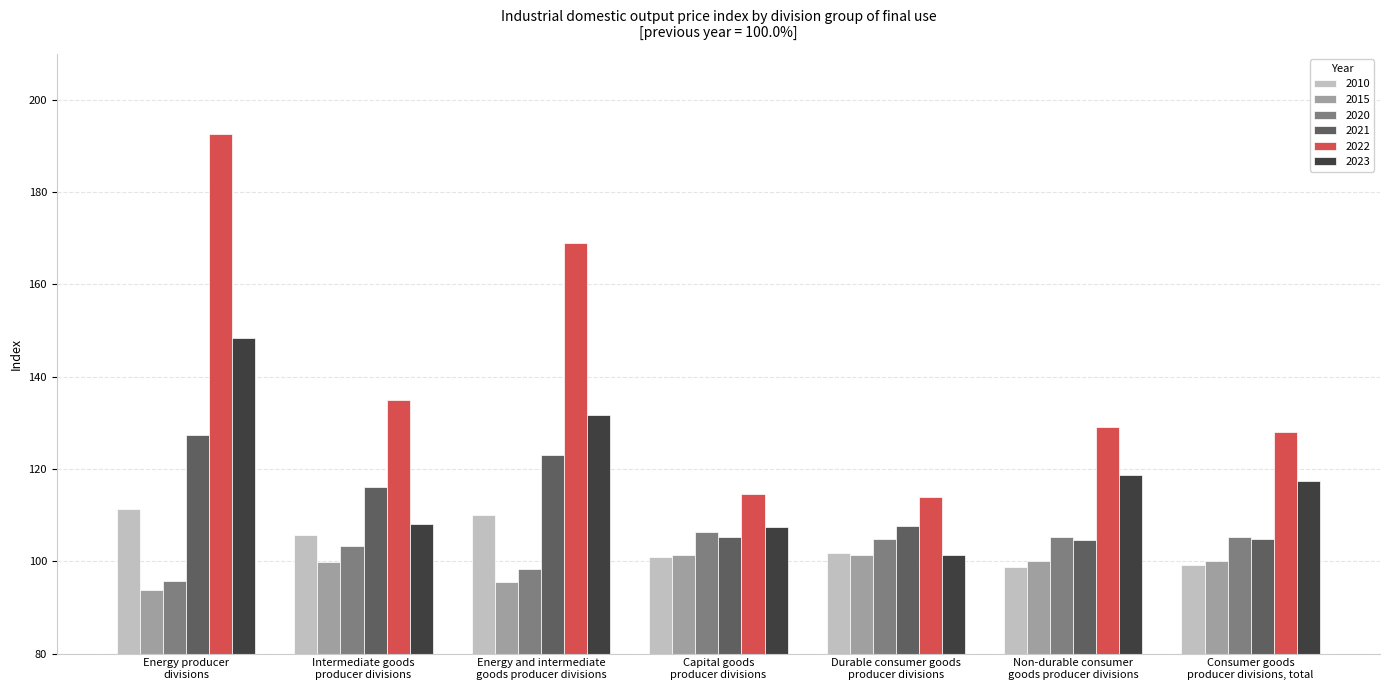

What is the value of the 2020 bar at the 7th from the left?

105.2